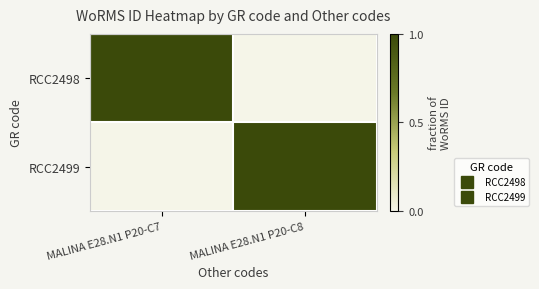

Which series has the largest range (max minus min)?

RCC2498